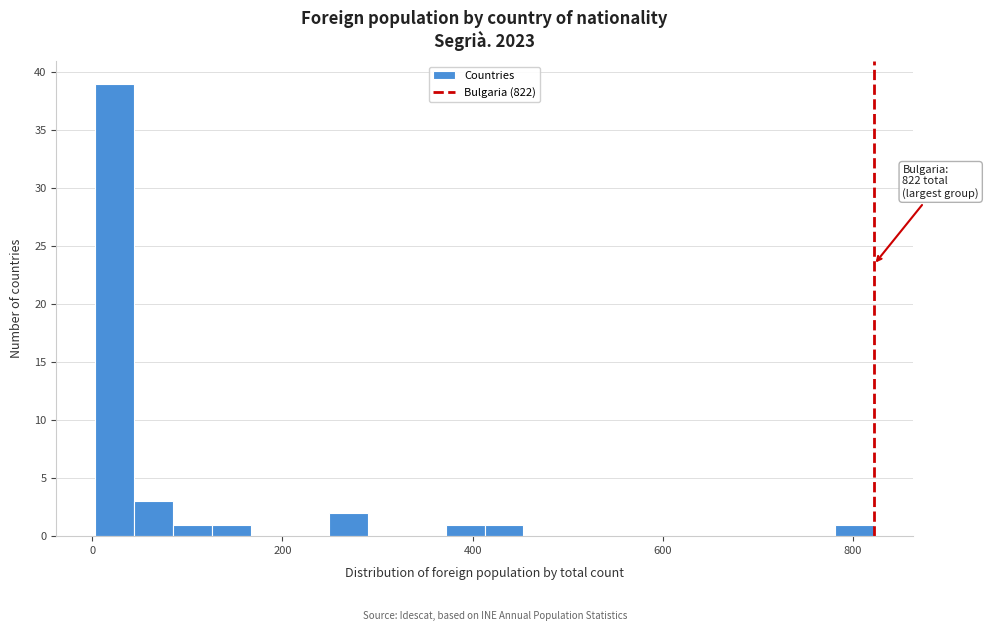

Around what value on the x-axis is the tallest bar? Give the approximate position of its centre, as read against the axis.

20